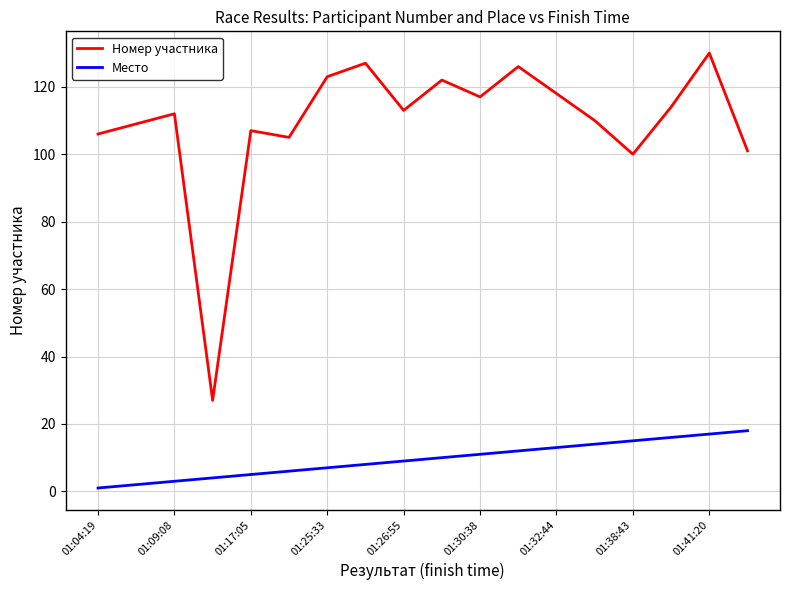

Which series has the largest total across all categories?

Номер участника